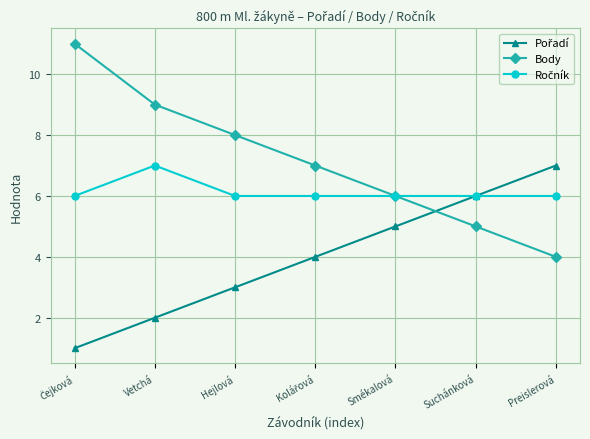

Is it true that Body equals 10 at Smékalová?

False